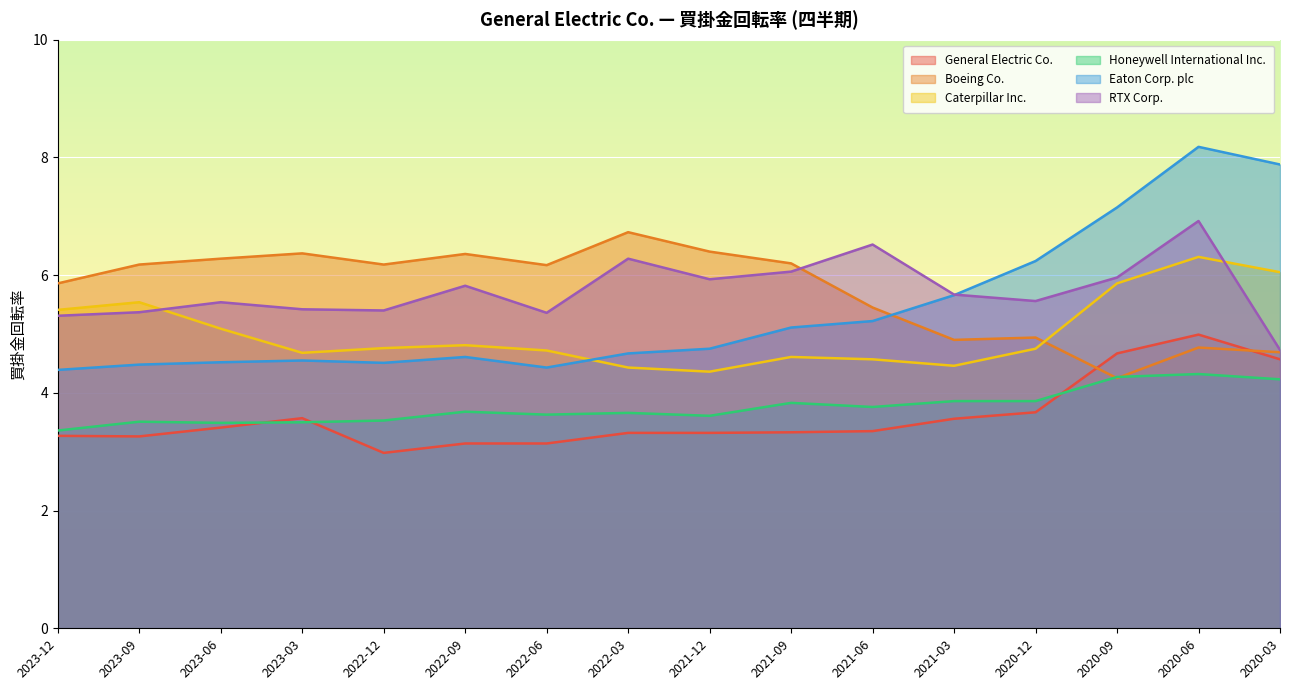

Rank the series at 2022-12 from lowest to highest value.

General Electric Co., Honeywell International Inc., Eaton Corp. plc, Caterpillar Inc., RTX Corp., Boeing Co.